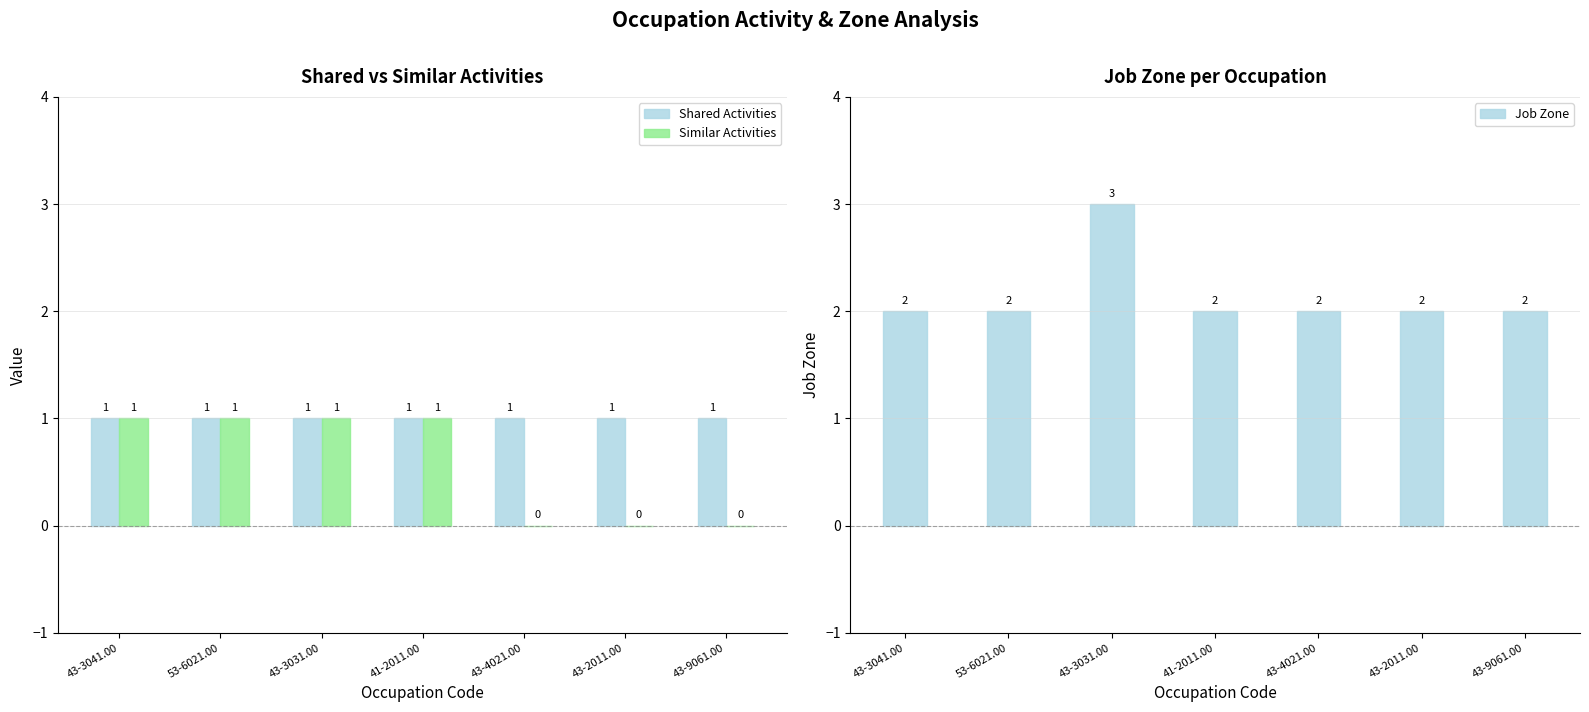

Count the number of categories in the chart.

7